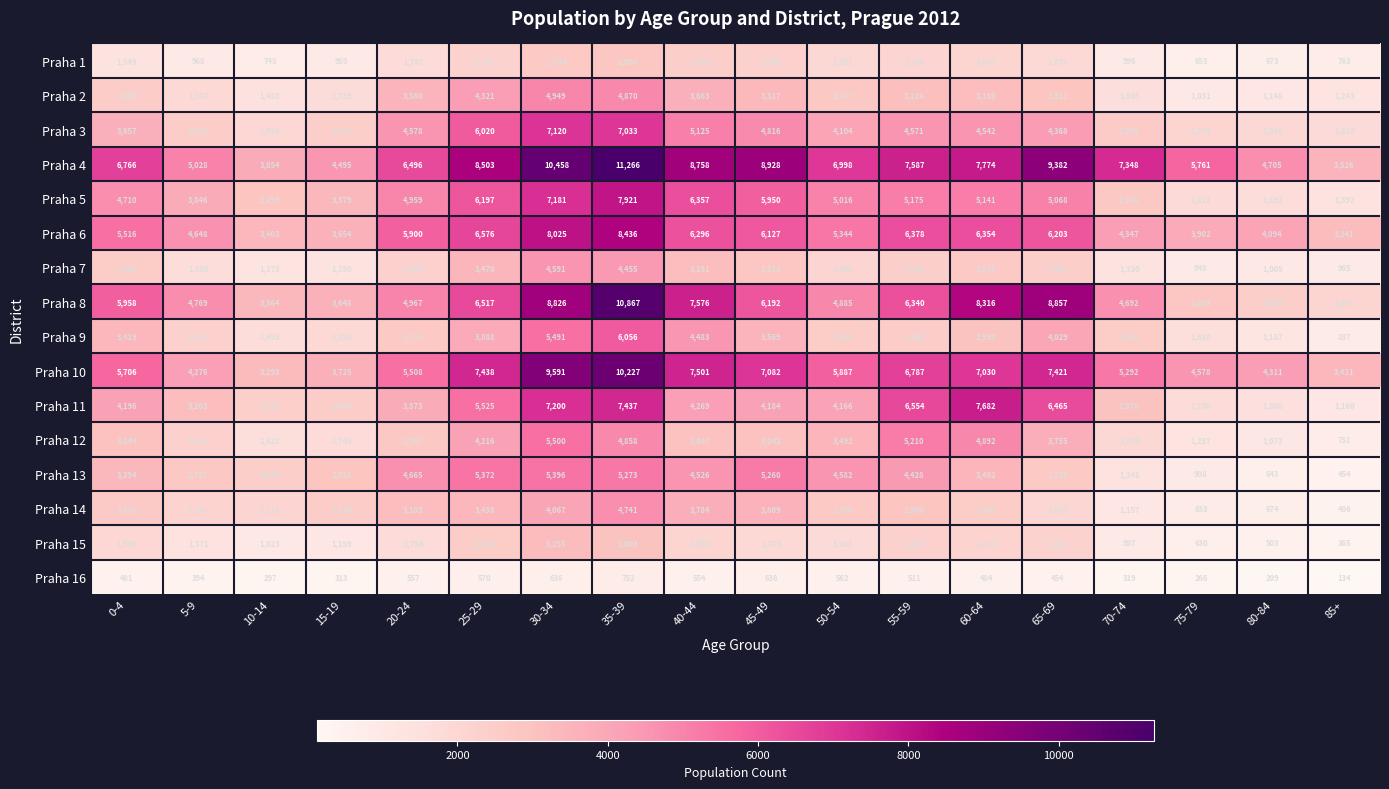

Which series has the widest spread of values?

Praha 8